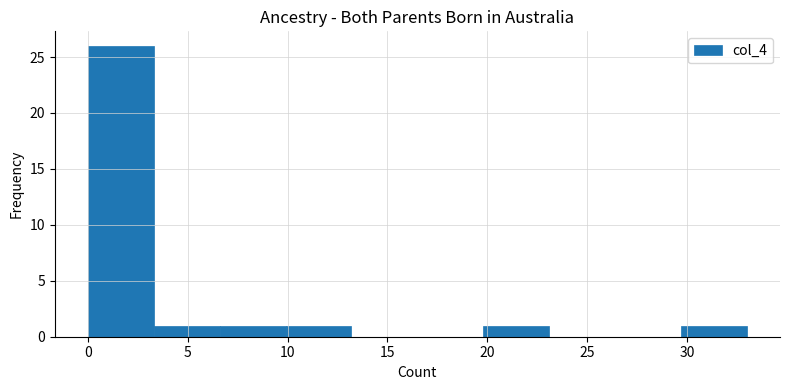

Reading left to right, transcribe this chart: for each bar, give the range it covers on the x-axis and its height. Neither the bar edges nor the heights are printed on the chart, so give them approximately, as read against the axes.

0.0 to 3.3: 26
3.3 to 6.6: 1
6.6 to 9.9: 1
9.9 to 13.2: 1
13.2 to 16.5: 0
16.5 to 19.8: 0
19.8 to 23.1: 1
23.1 to 26.4: 0
26.4 to 29.7: 0
29.7 to 33.0: 1